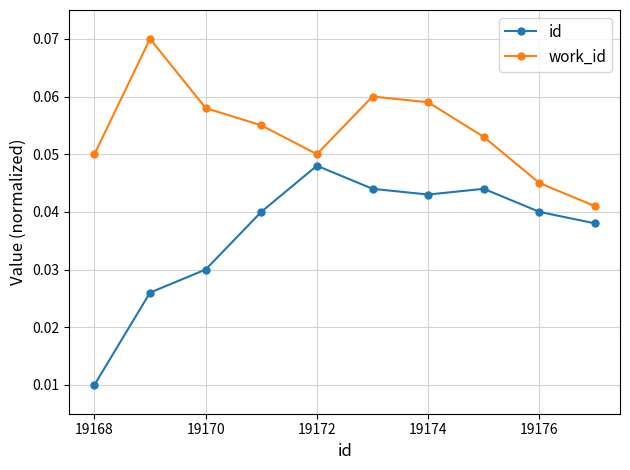

At how many categories does at least one series exceed 0?

10